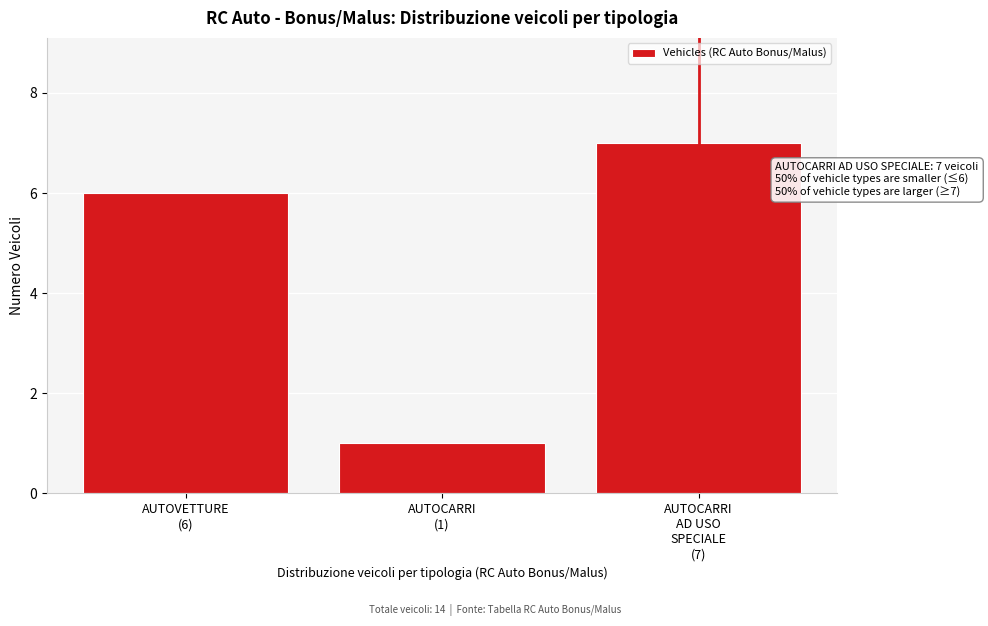

Reading right to left, extract all data points from this chart.

7	1	6